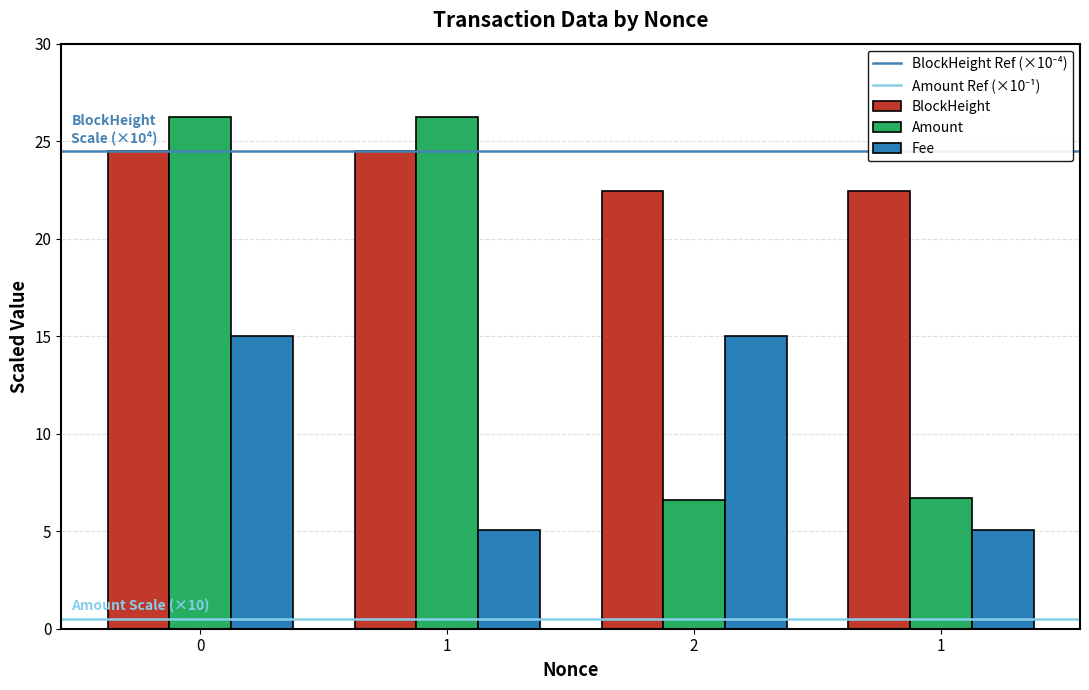

How many data points in Amount are above 26?

2